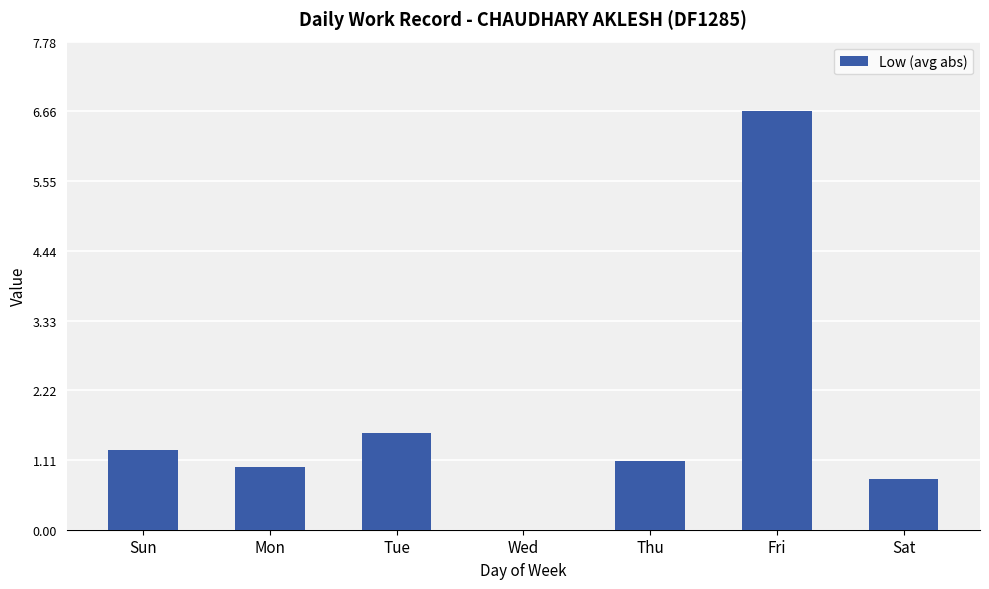

How many values are above zero?

6